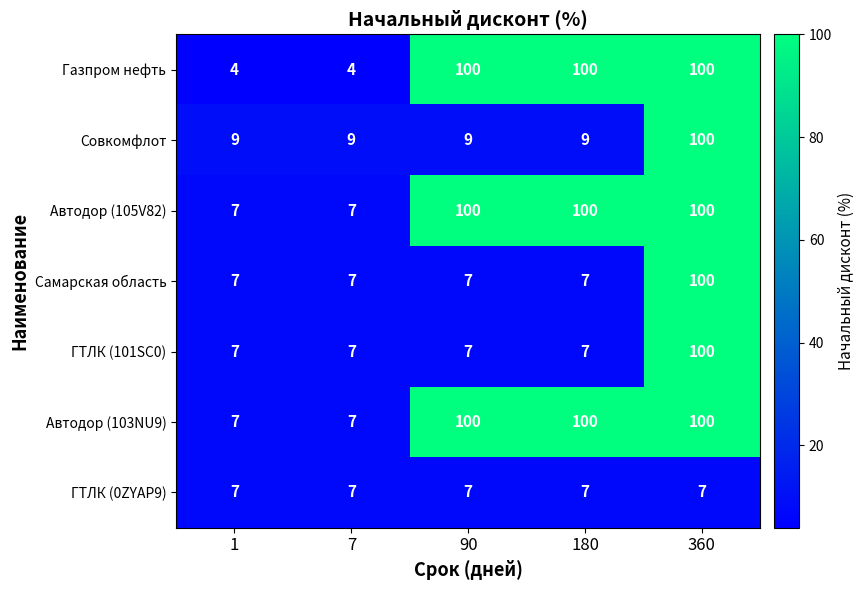

At which category is the sum across all series the highest?

360